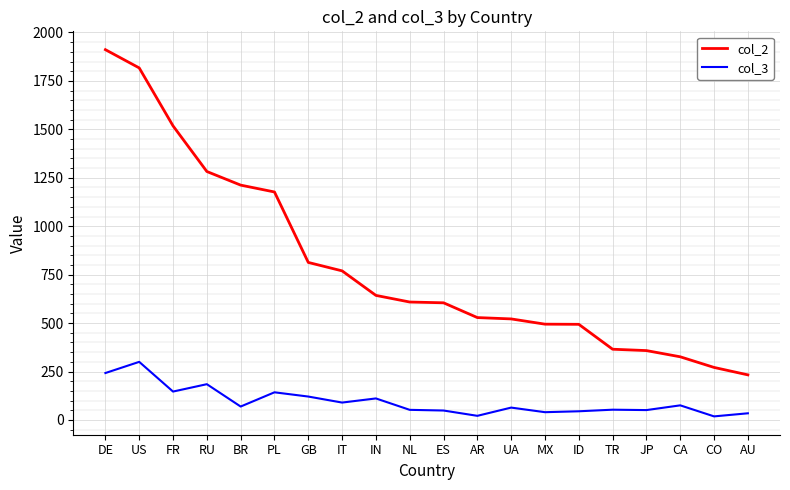

What is the sum of all col_3 values?

1908.2